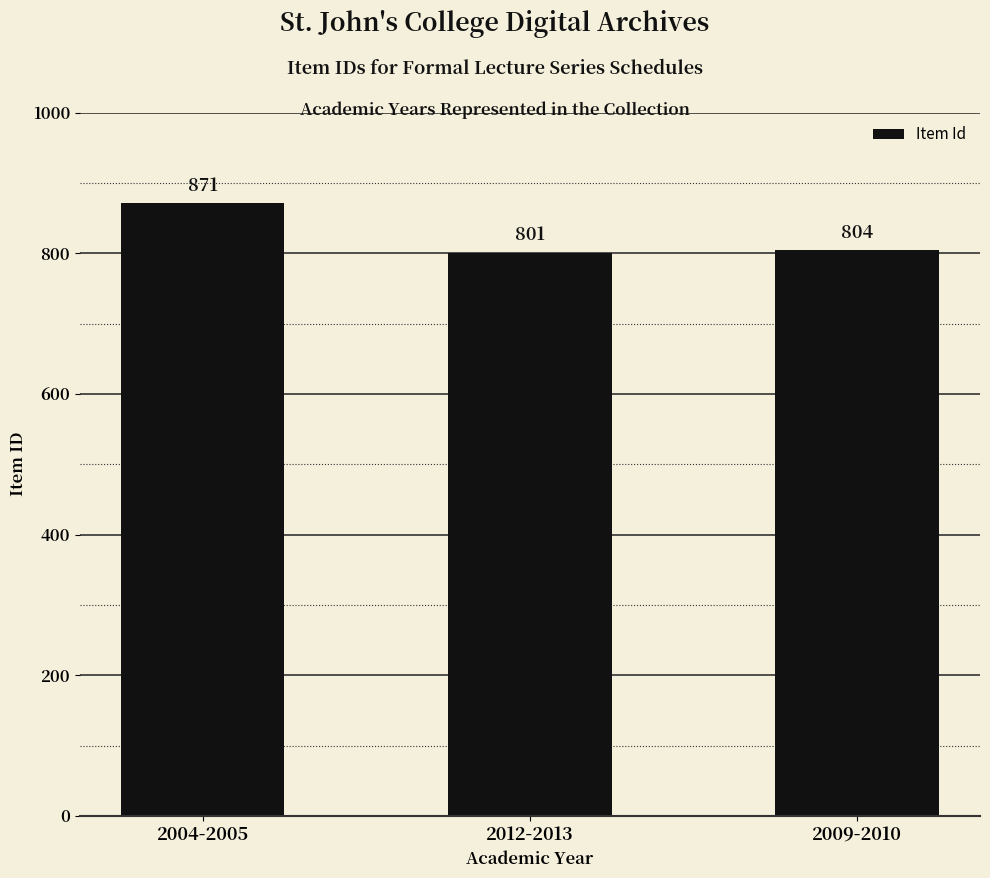

What position from the right is 2012-2013?

2